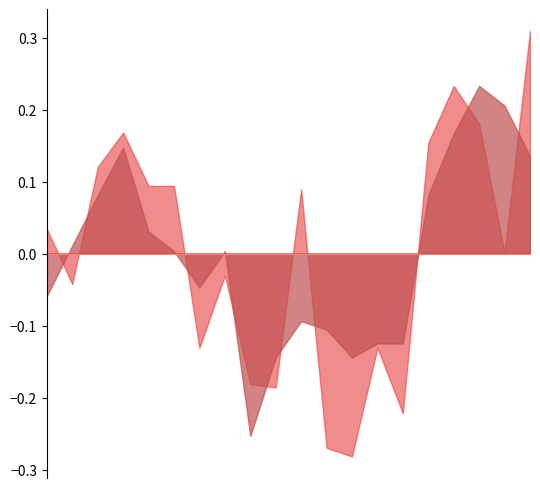

Does the chart have visible grid lines?

No